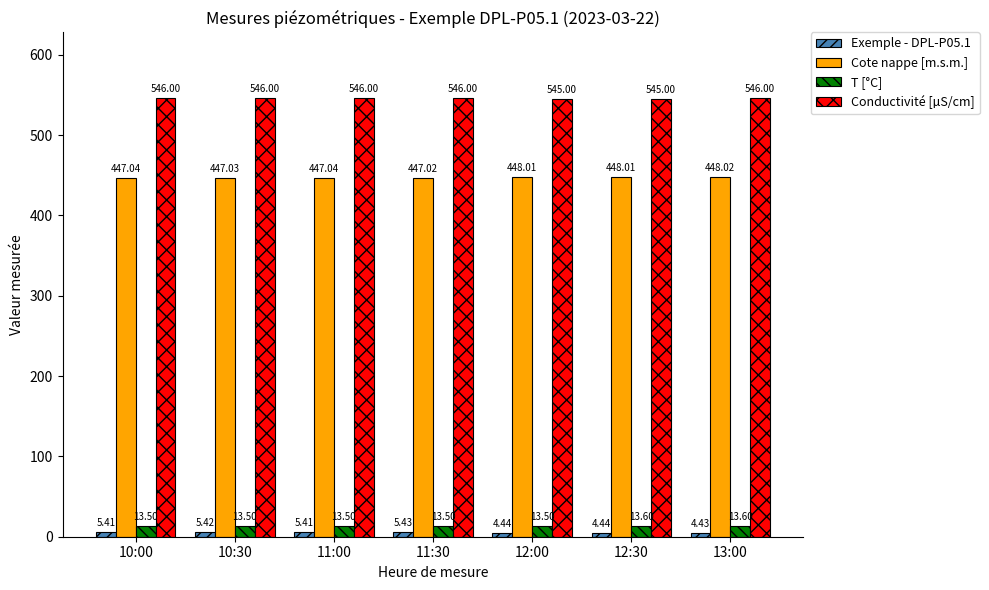

What is the approximate value of T [°C] at 12:30?

13.6